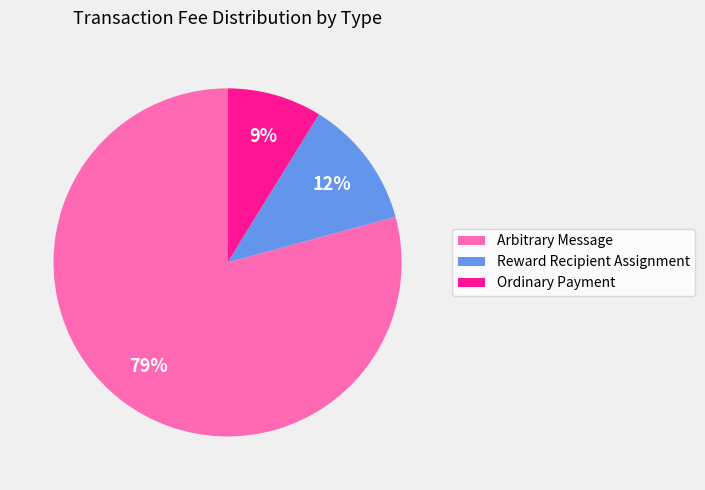

Is there a majority slice in this chart?

Yes